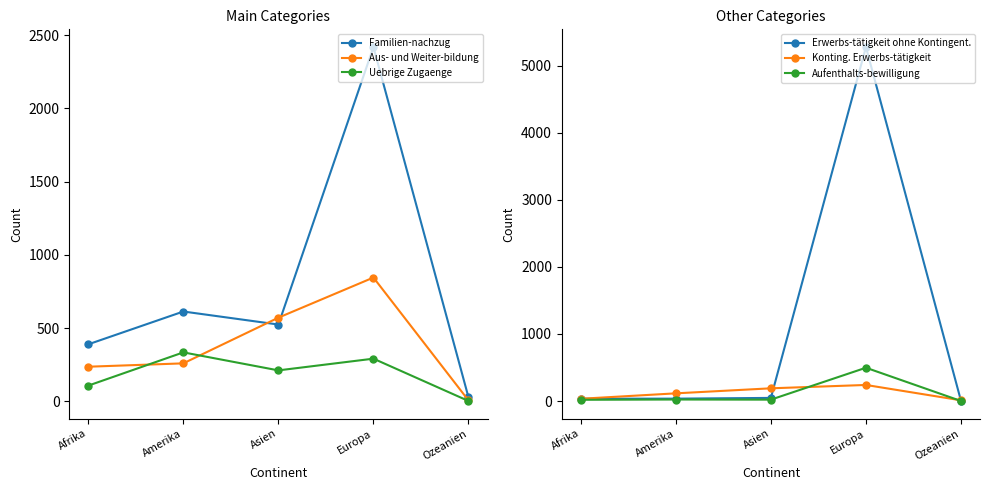

Between Asien and Europa, which is larger?

Europa